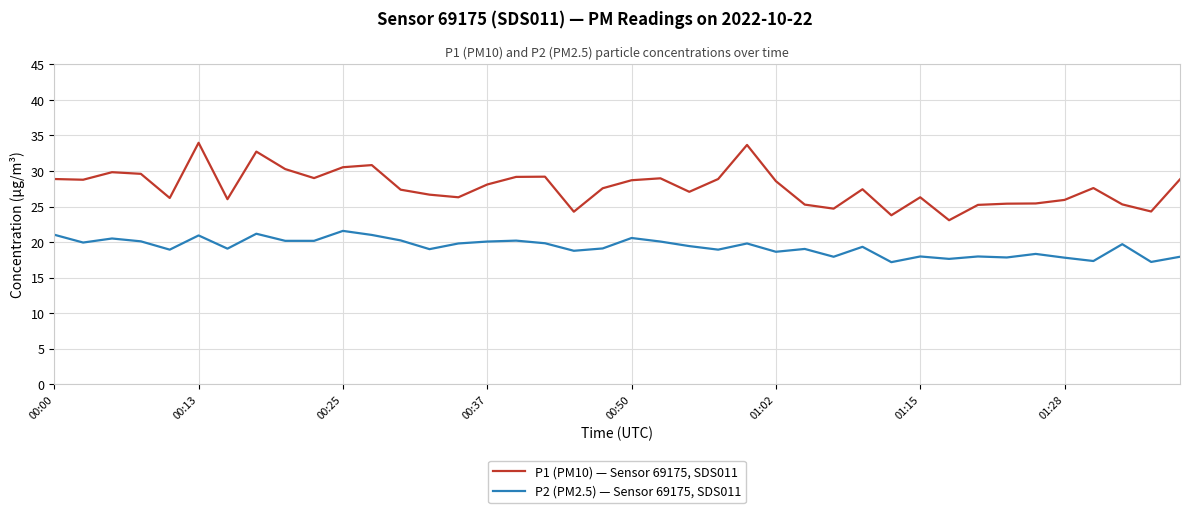

What is the minimum value shown in the chart?

17.2